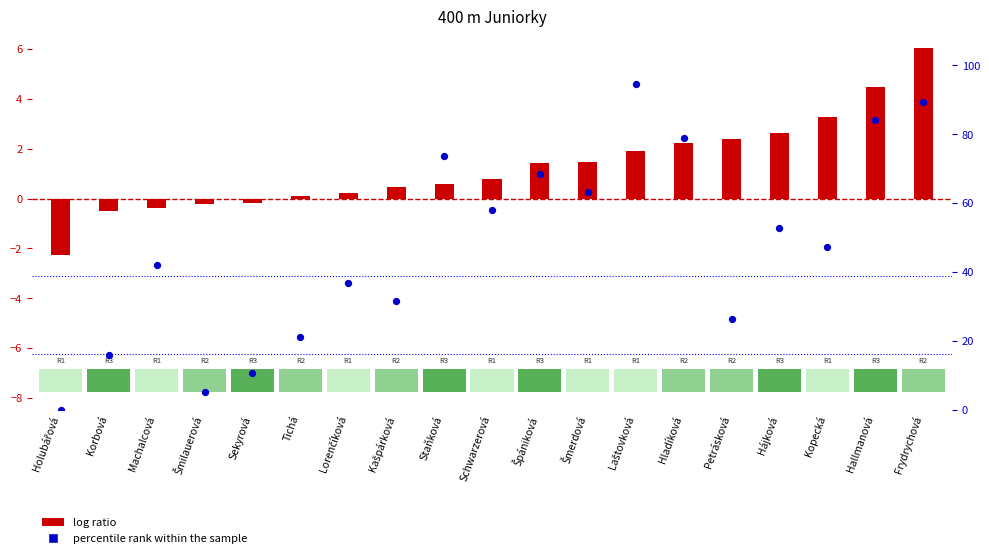

What is the total value across all series at Kašpárková?

32.1